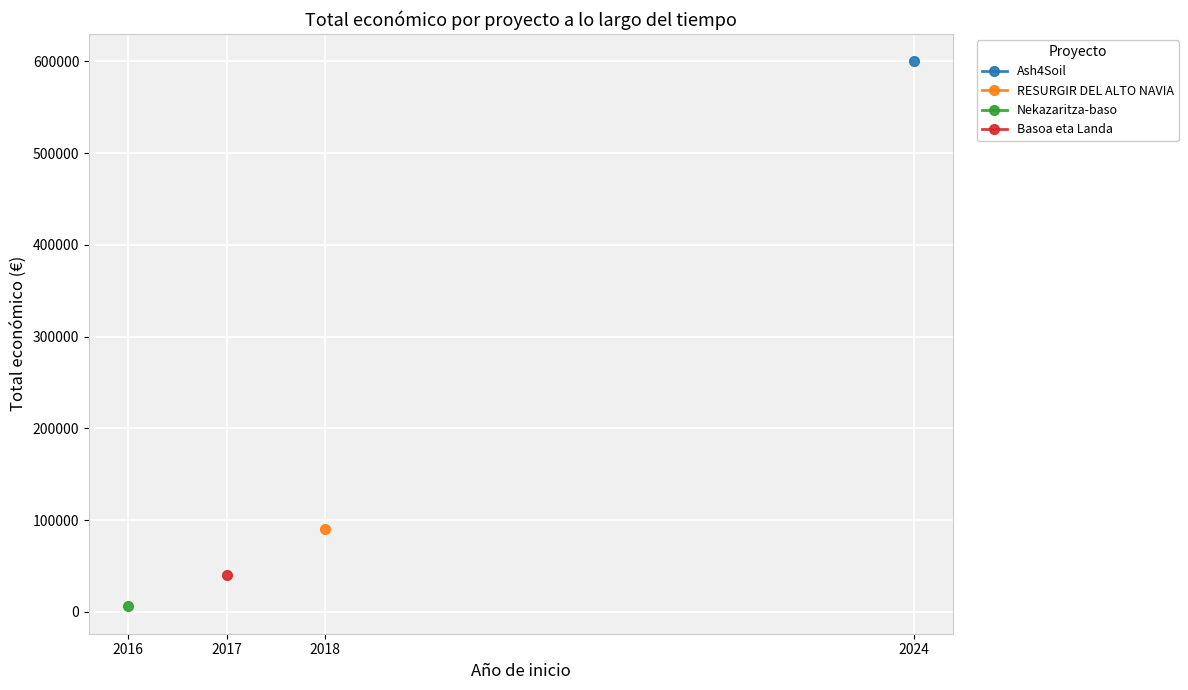

What is the value of the Ash4Soil point at the 2nd from the left?

600000